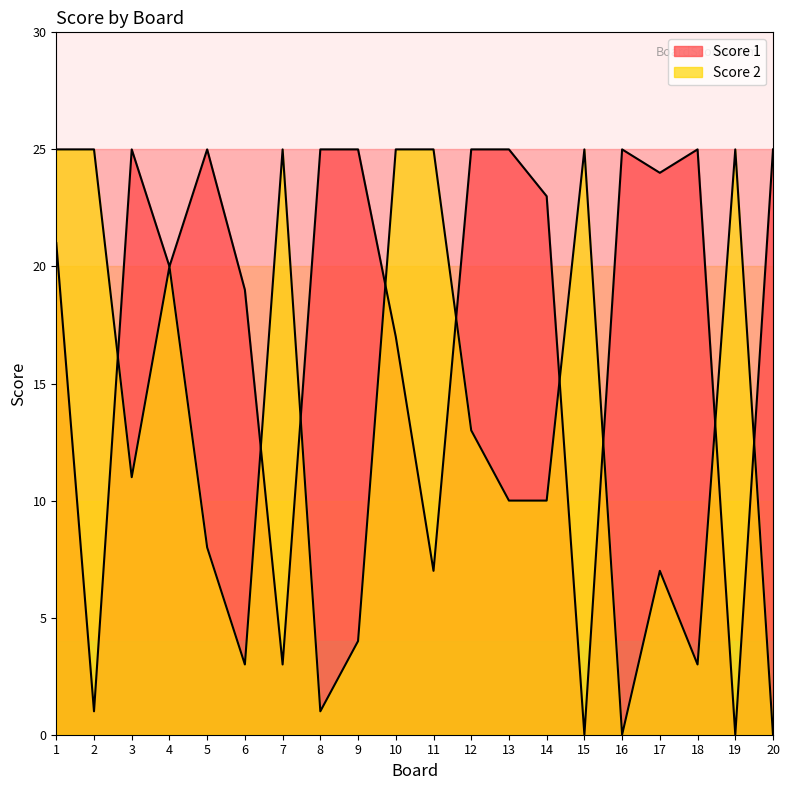

The value of Score 2 at 20 is -8. True or false?

False